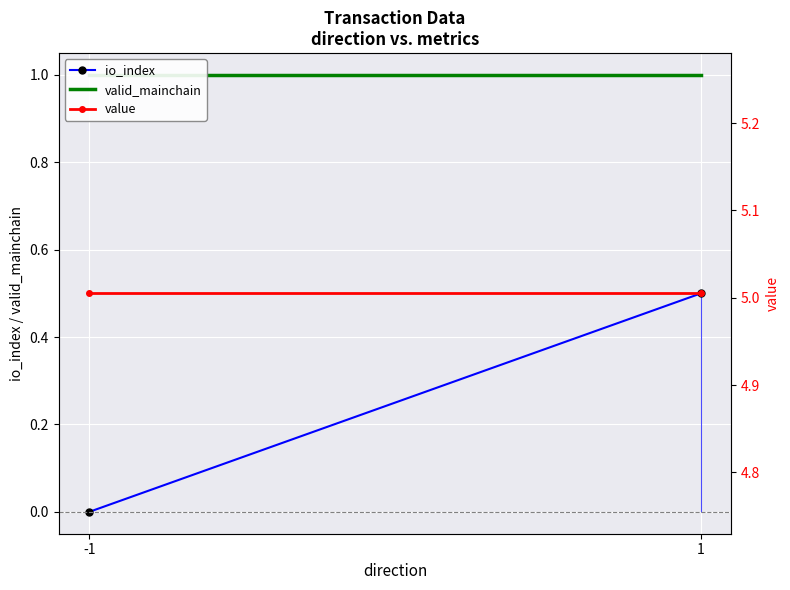

What are all the series names shown in the legend?

io_index, valid_mainchain, value